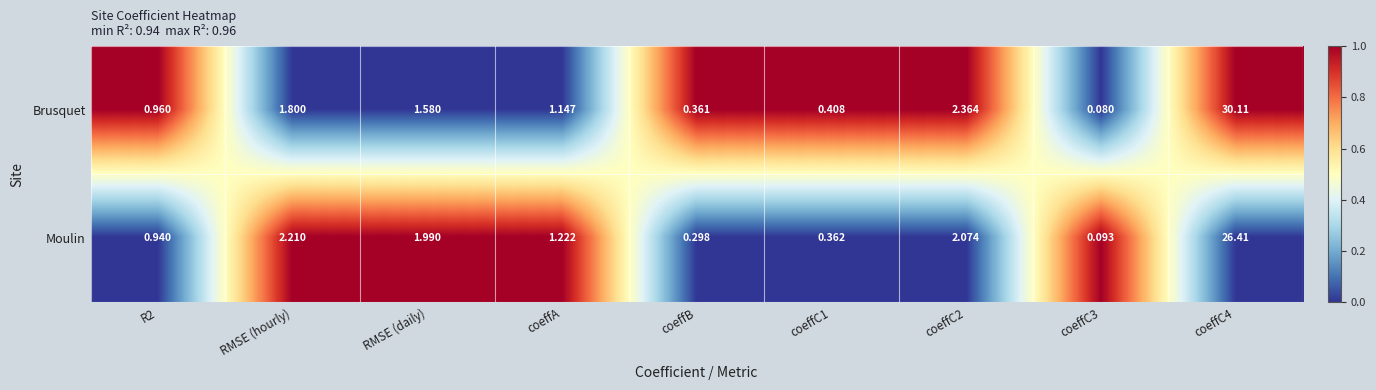

Which series has the largest range (max minus min)?

Brusquet